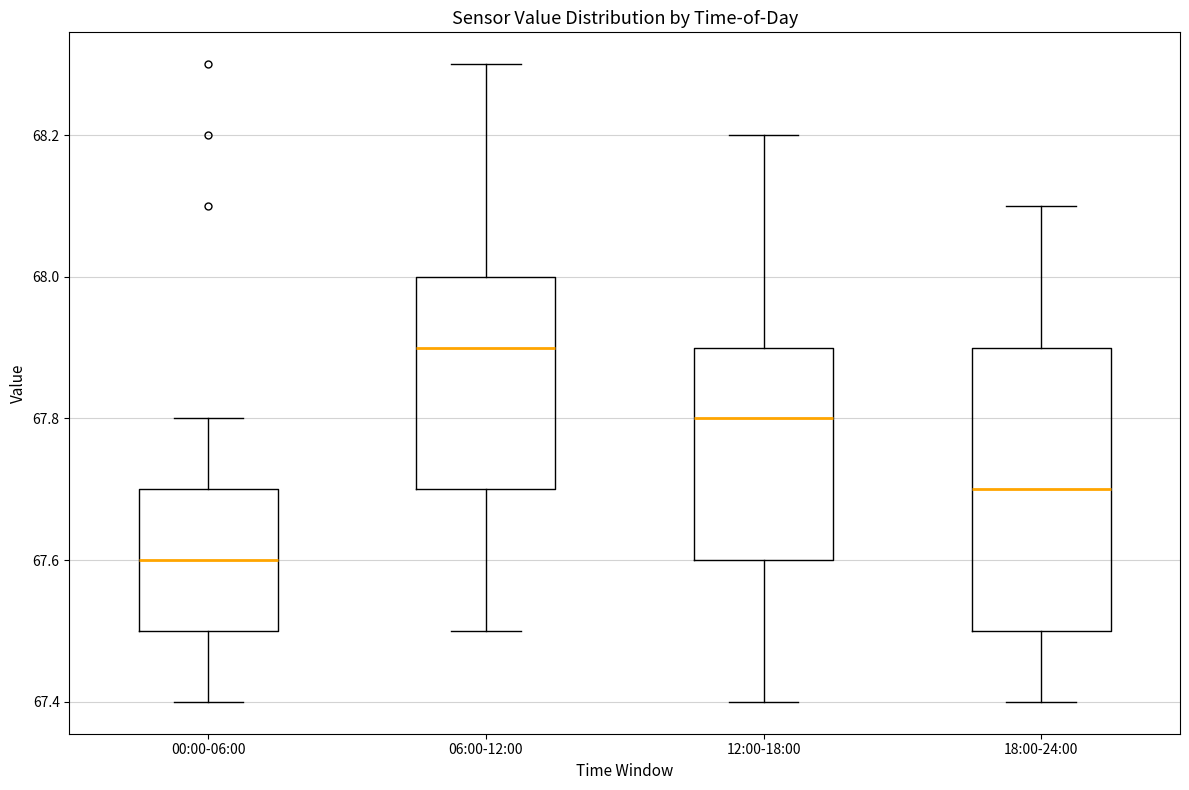

Reading left to right, transcribe this box plot: for each box, give where its median line is, the range the box spans, and where its two whiskers end, as read against the y-axis. The values are not printed on the chart, so give them approximately, as read against the axis.

00:00-06:00: median 67.6, box 67.5 to 67.7, whiskers 67.4 to 67.8
06:00-12:00: median 67.9, box 67.7 to 68.0, whiskers 67.5 to 68.3
12:00-18:00: median 67.8, box 67.6 to 67.9, whiskers 67.4 to 68.2
18:00-24:00: median 67.7, box 67.5 to 67.9, whiskers 67.4 to 68.1